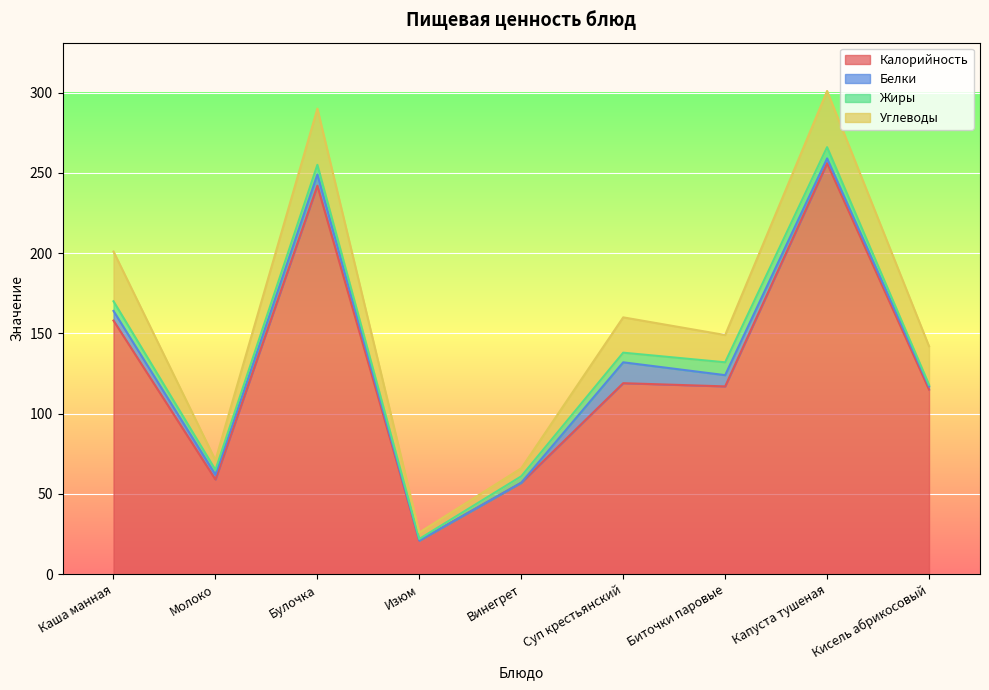

The value of Калорийность at Каша манная is 158. True or false?

True